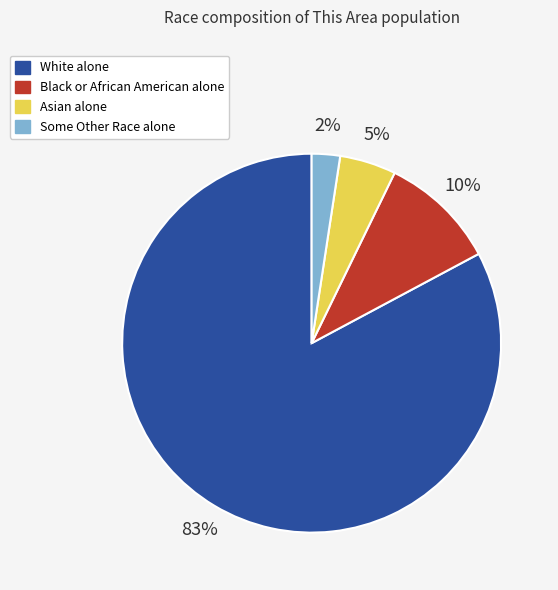

What is the largest slice in the pie chart?

White alone